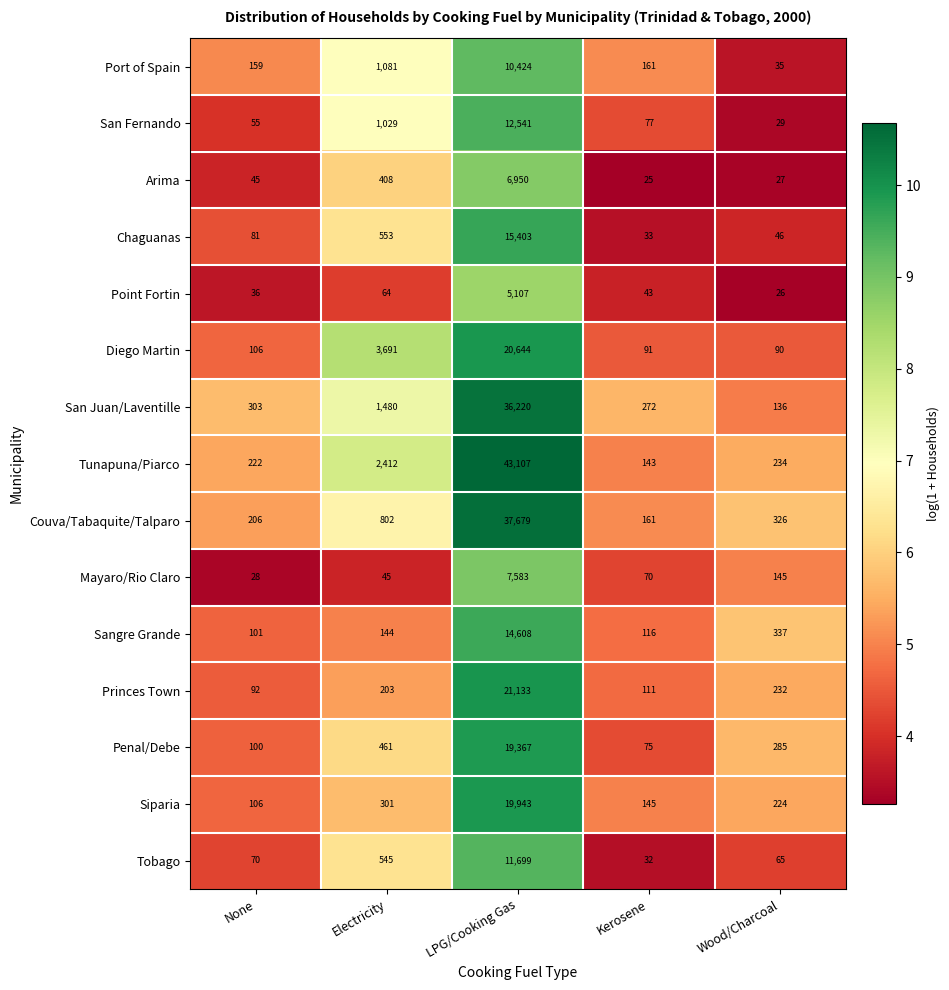

List the series in order of their peak value, highest first.

Tunapuna/Piarco, Couva/Tabaquite/Talparo, San Juan/Laventille, Princes Town, Diego Martin, Siparia, Penal/Debe, Chaguanas, Sangre Grande, San Fernando, Tobago, Port of Spain, Mayaro/Rio Claro, Arima, Point Fortin